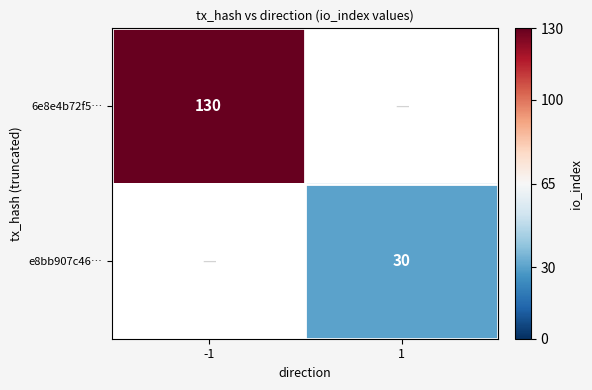

Is the value of e8bb907c46… at 1 greater than the value of 6e8e4b72f5… at -1?

No